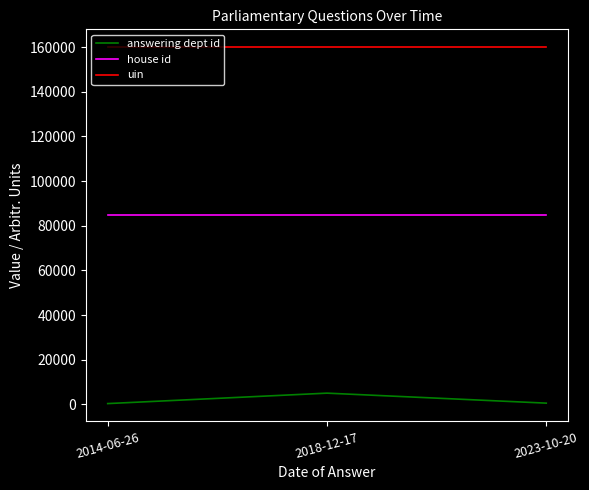

At how many categories does at least one series exceed 15503?

3